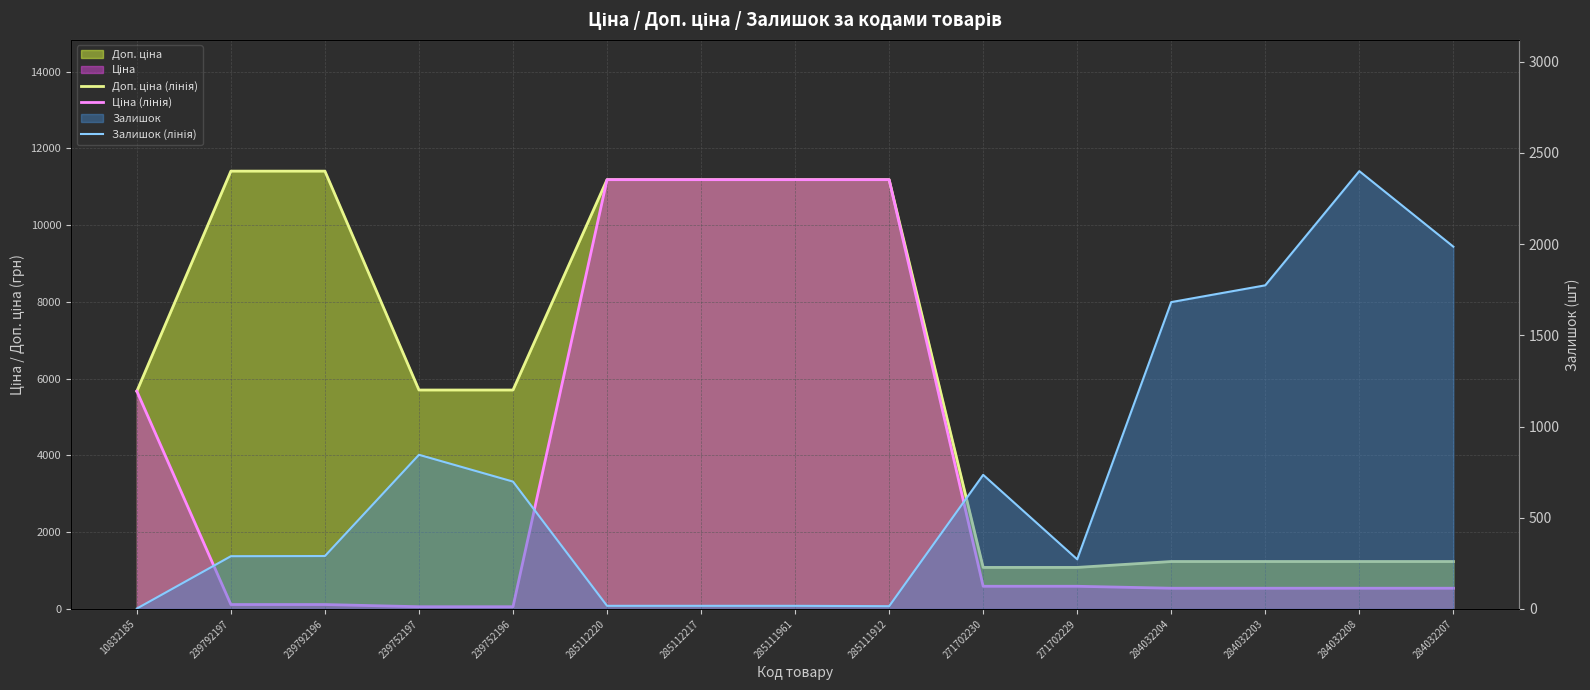

What is the difference between the highest and lowest values at 284032208?

1861.0